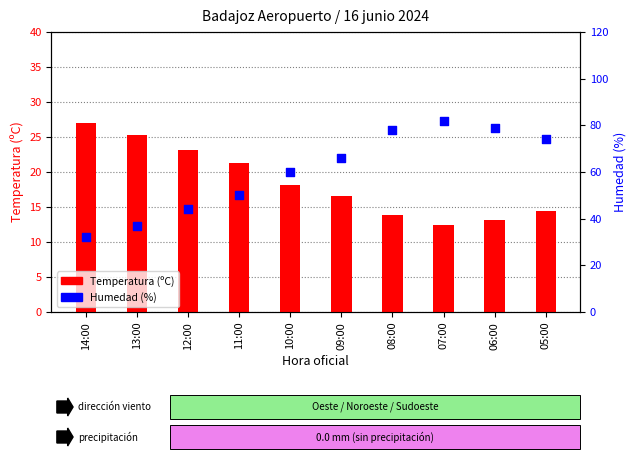

Which series has the widest spread of Y values?

Humedad (%)